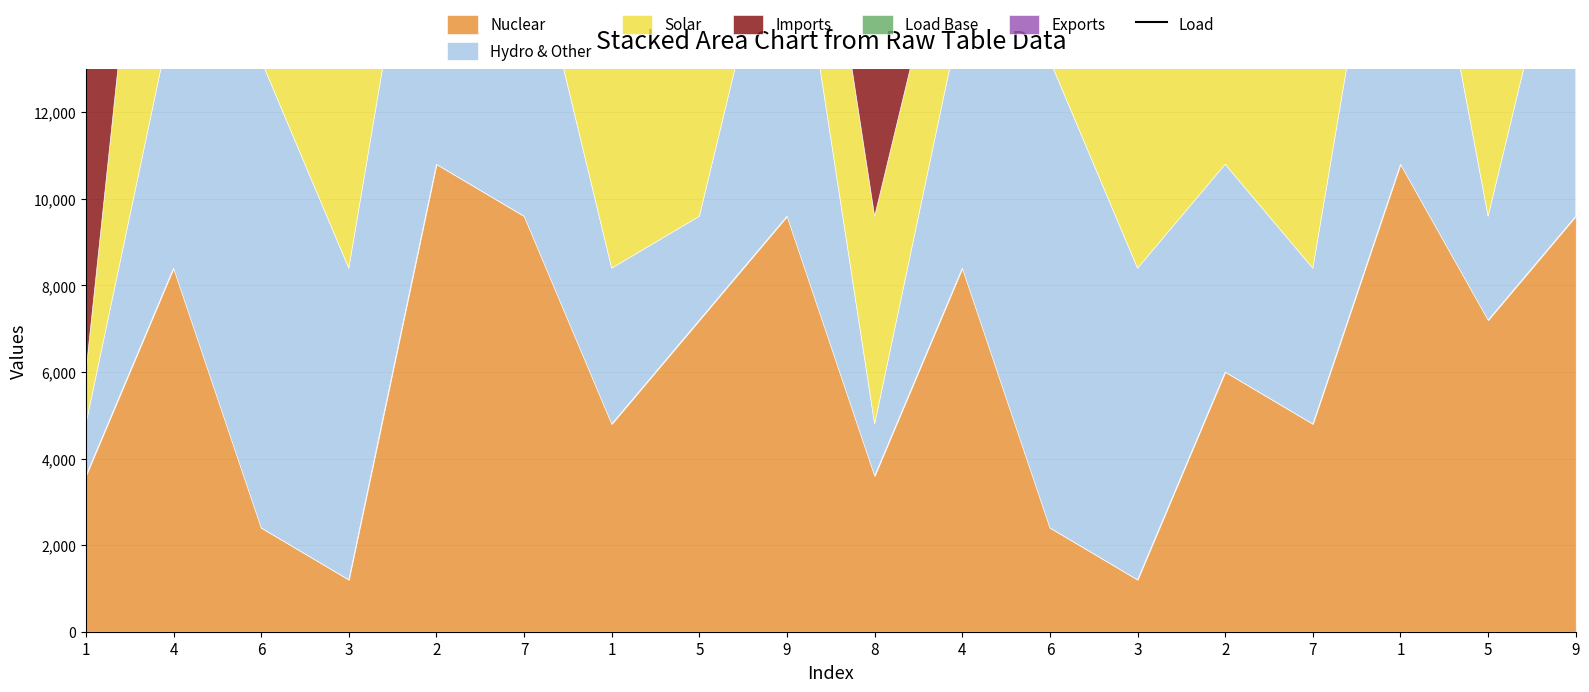

What is the value of the 5th point from the left?

44400